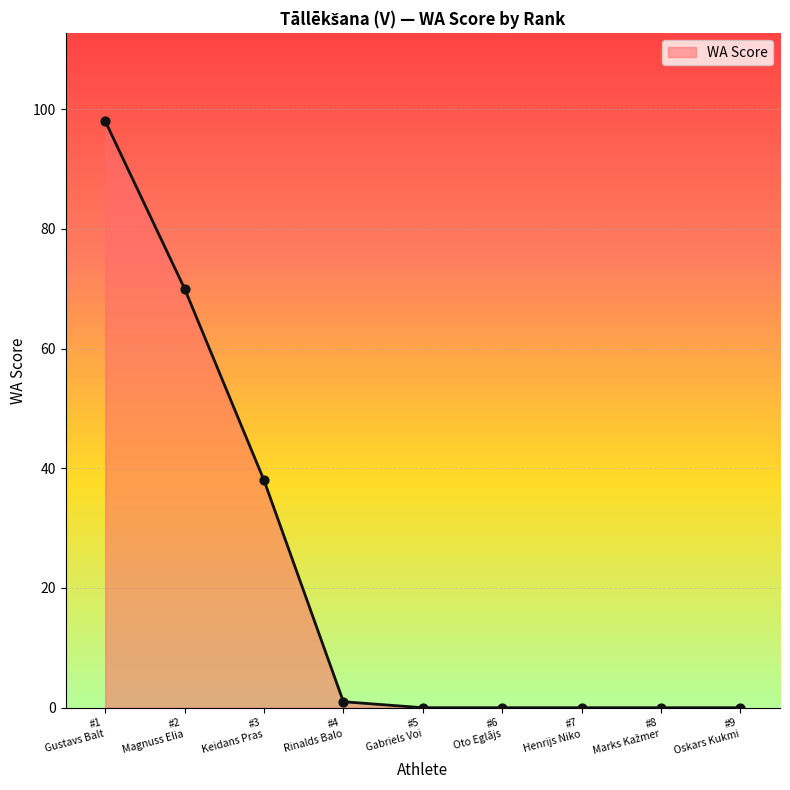

What is the difference between the maximum and minimum values?

98